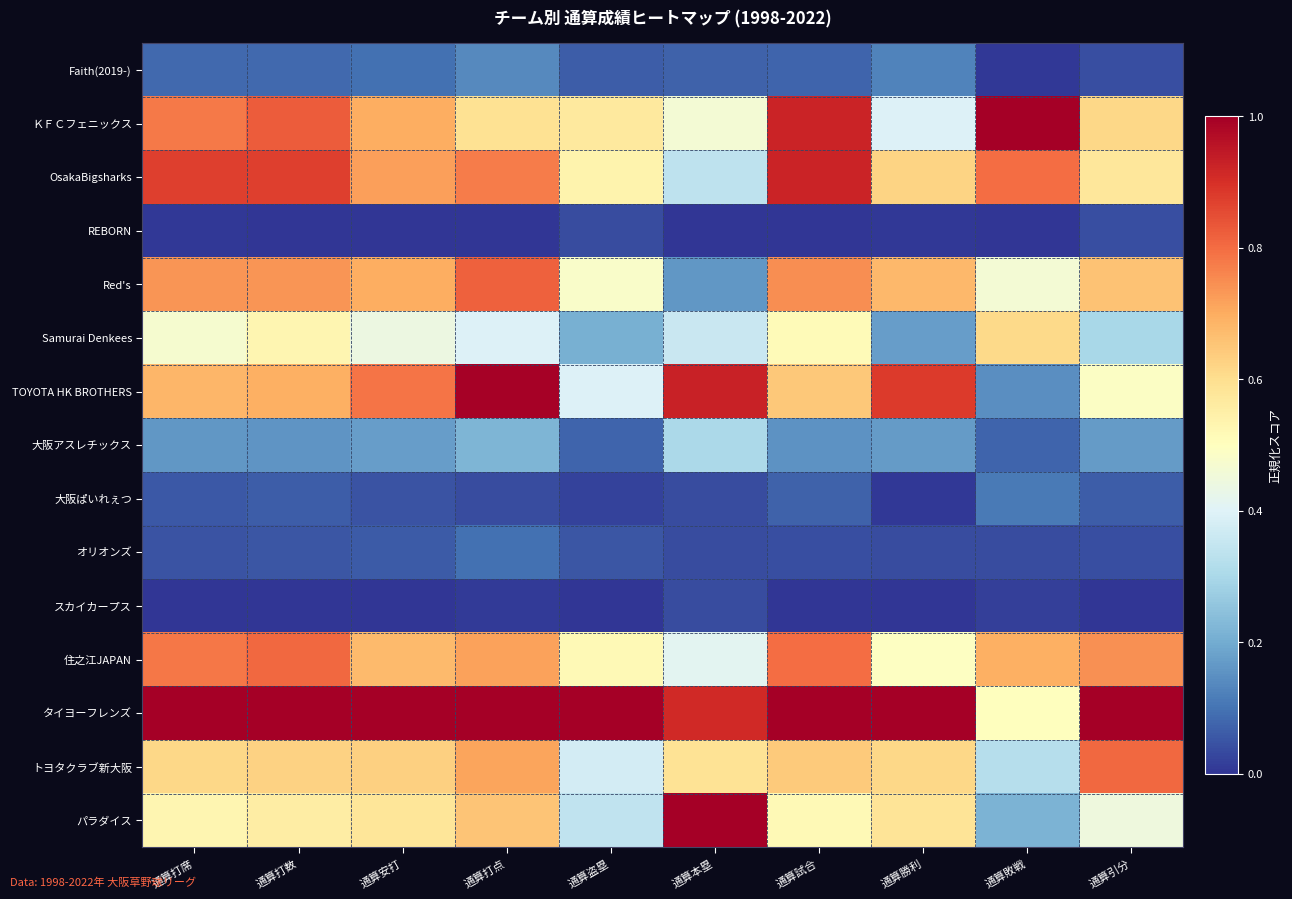

At which category does the chart reach its peak across all series?

通算敗戦